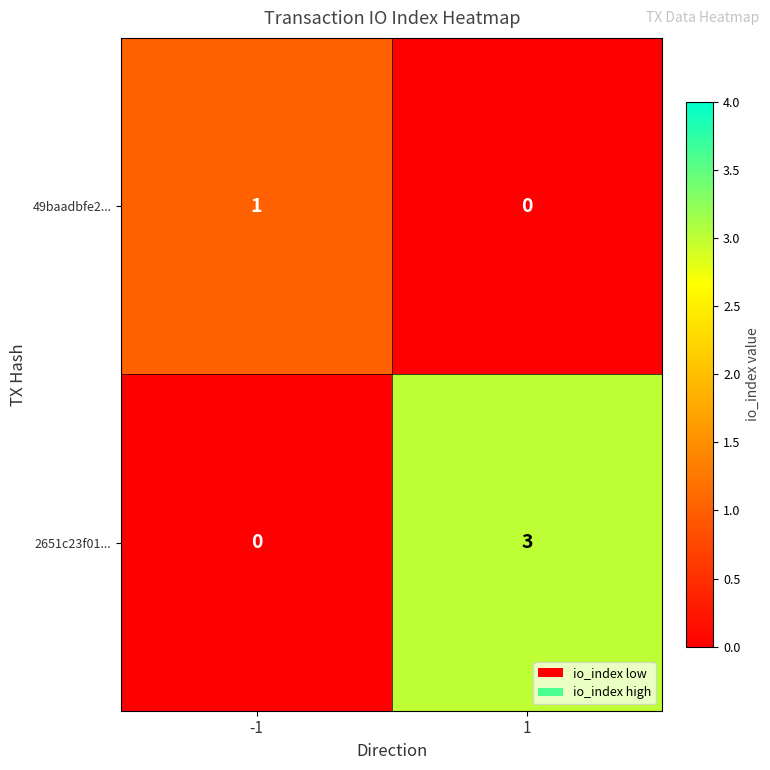

Is it true that 2651c23f01... equals 0 at -1?

True